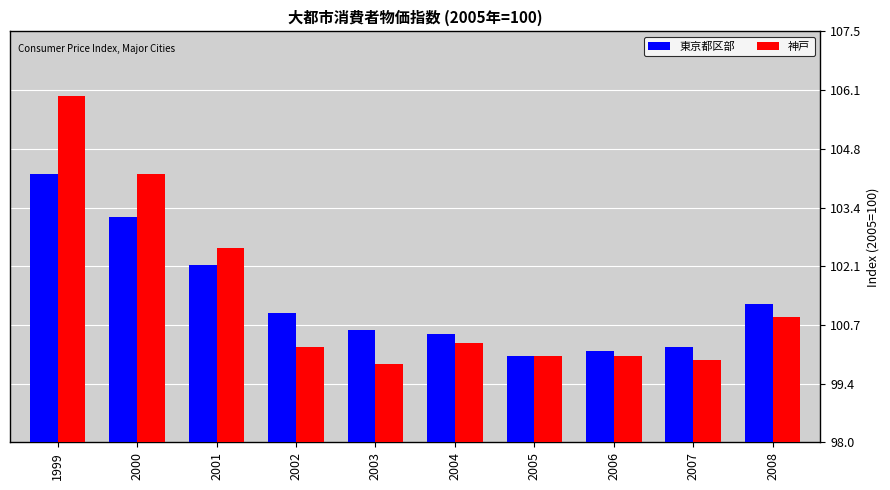

At which label does 神戸 first exceed 100?

1999